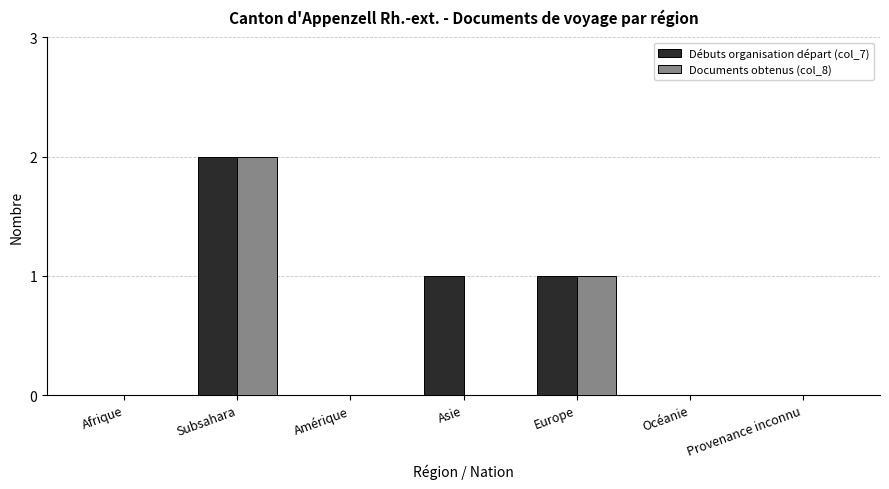

At which label does Documents obtenus (col_8) reach its peak?

Subsahara